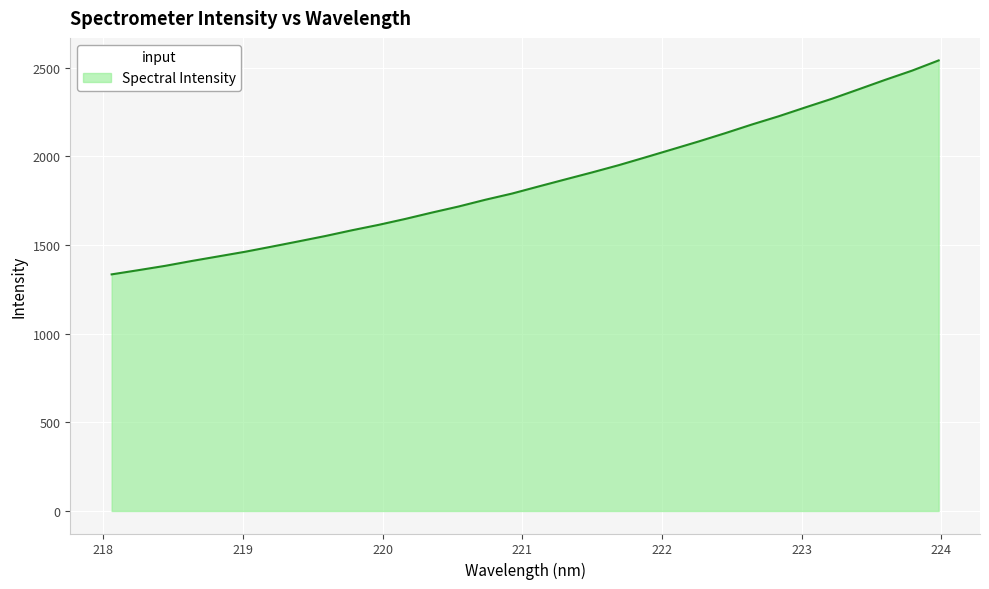

How many lines are shown in the chart?

1